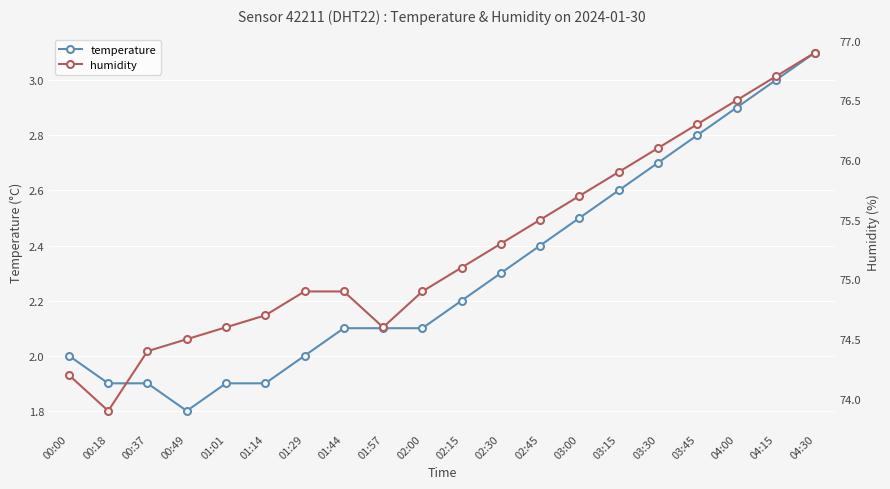

What is the minimum value for temperature?

1.8